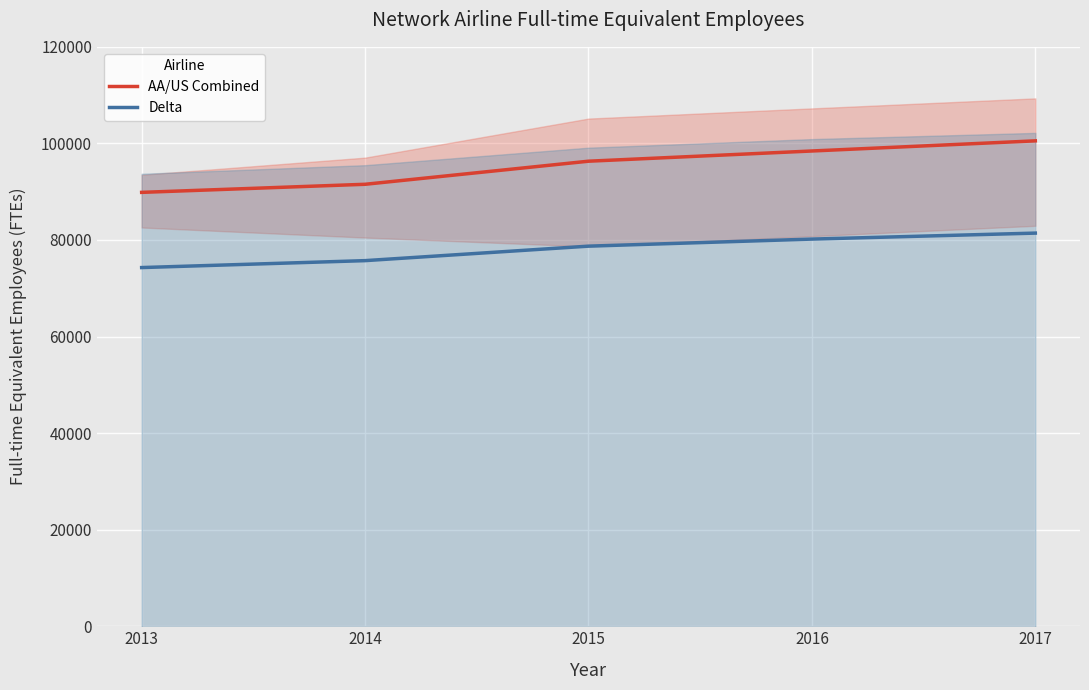

What is the sum of the Delta values at 2013 and 2016?

154468